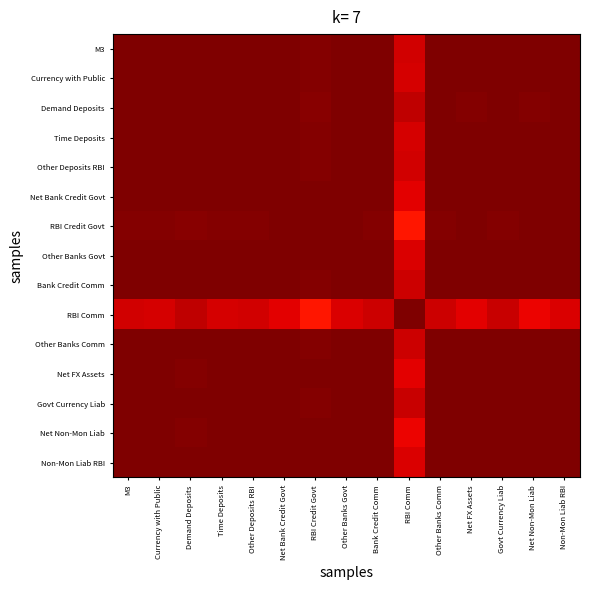

At which category does the chart reach its peak across all series?

M3